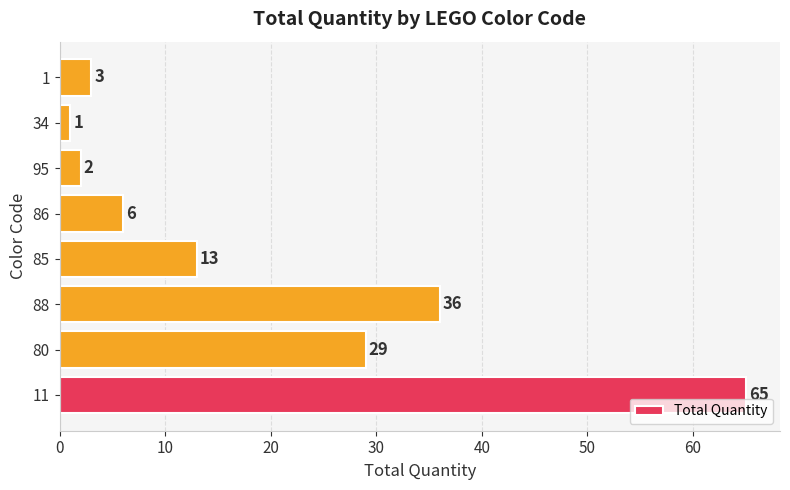

What is the sum of the values at 80 and 85?

42